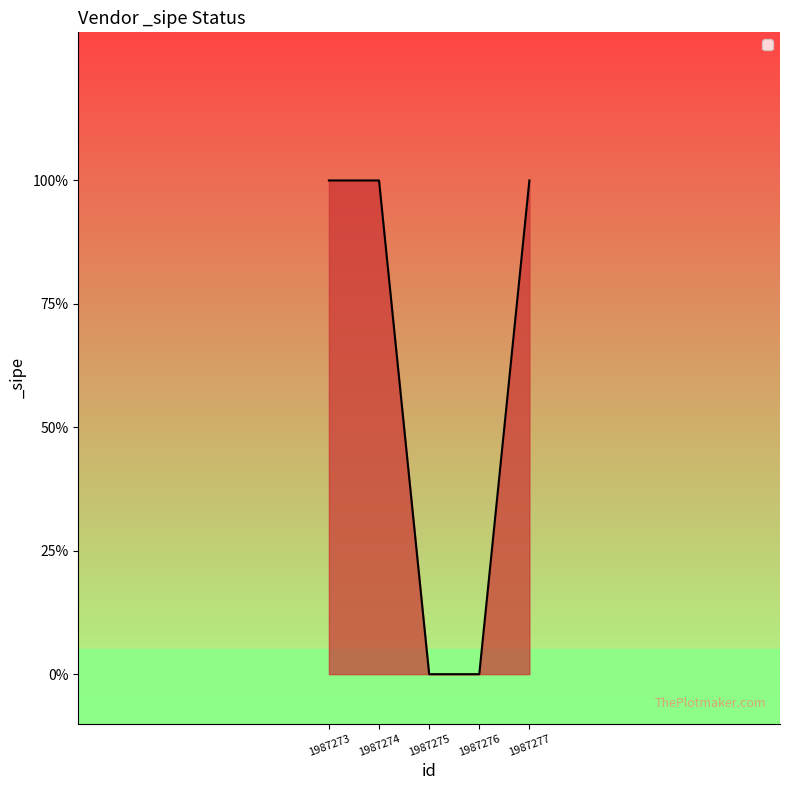

Which category has the lowest value across all series?

1987275